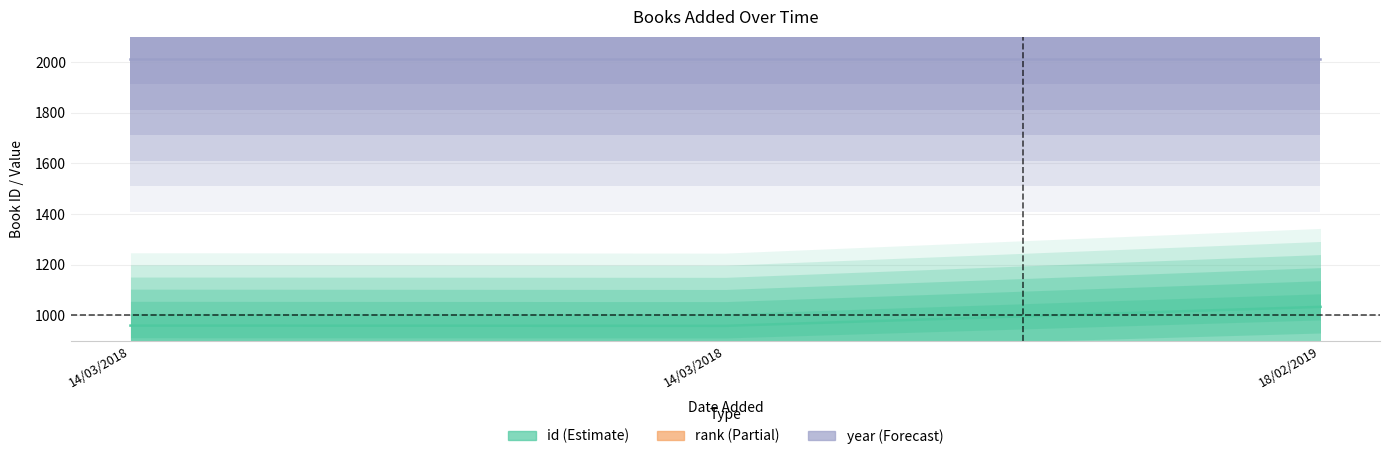

The year series shows 2951 at 14/03/2018. True or false?

False